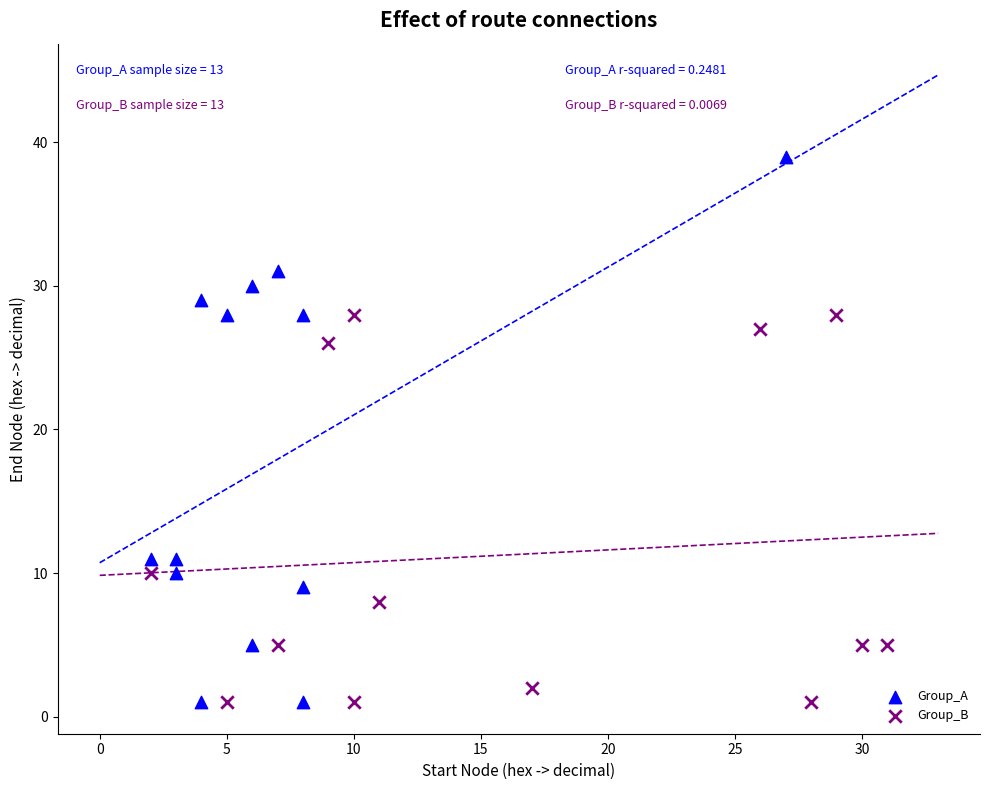

Which series has the widest spread of Y values?

Group_A